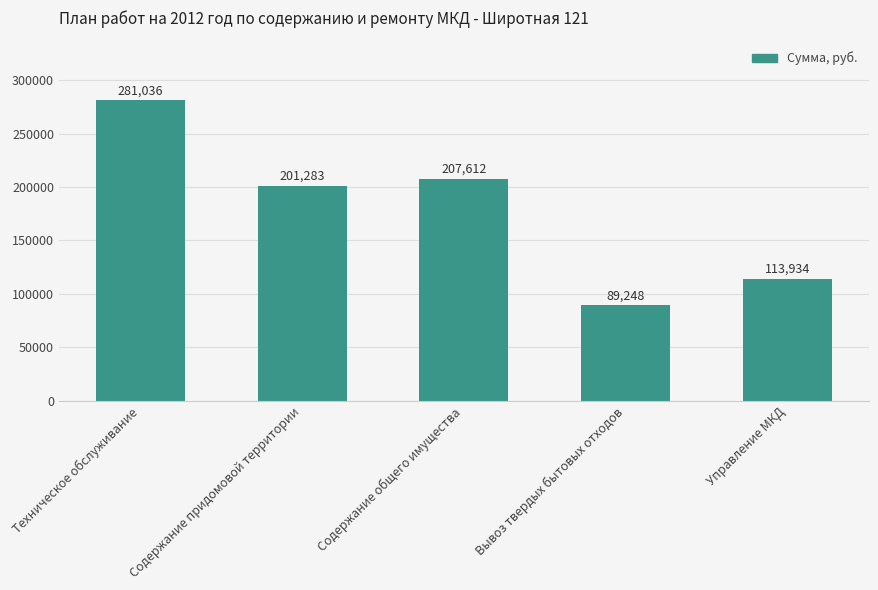

List the labels in order of value, largest first.

Техническое обслуживание, Содержание общего имущества, Содержание придомовой территории, Управление МКД, Вывоз твердых бытовых отходов